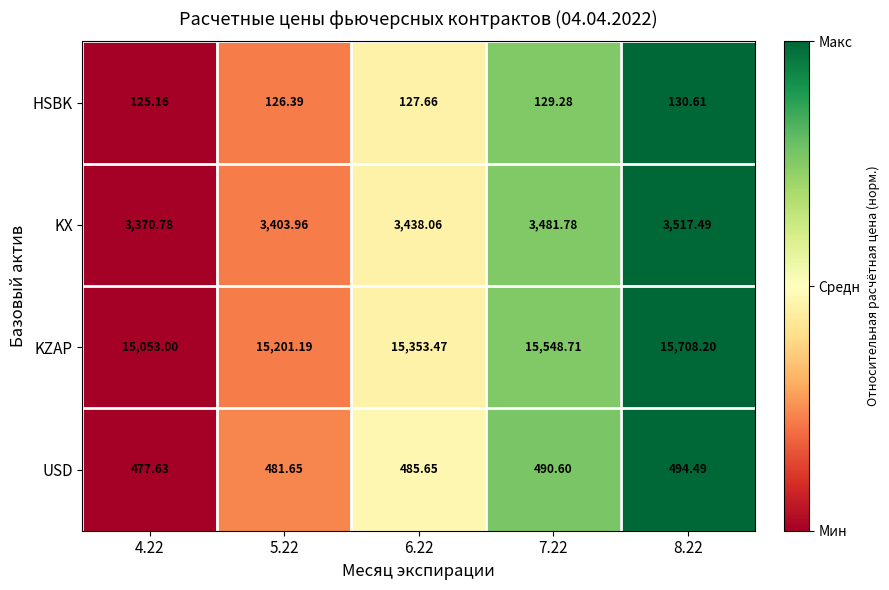

Which series has the largest total across all categories?

KZAP